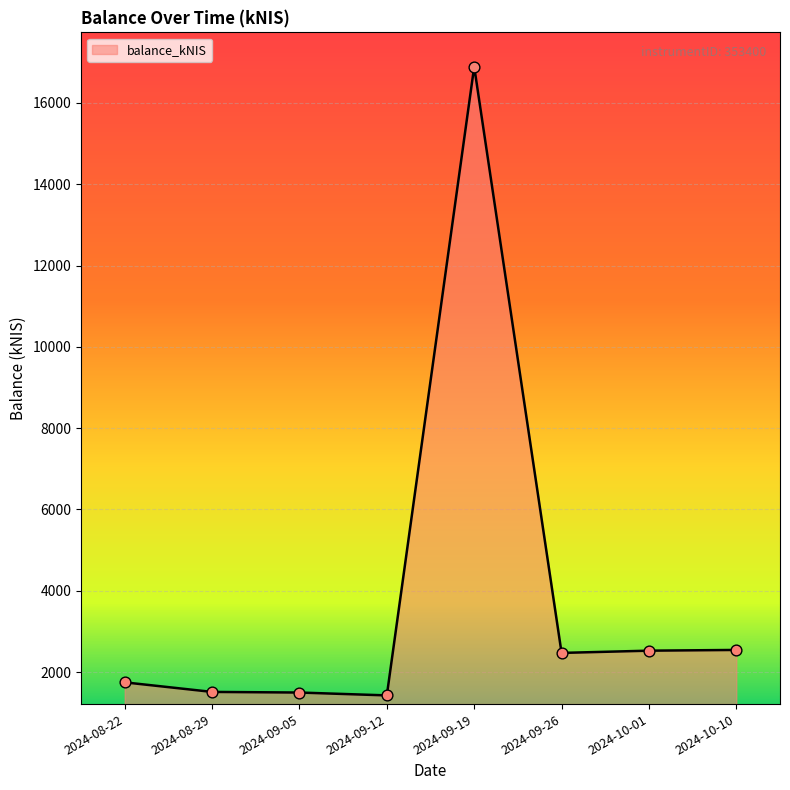

Between 2024-08-22 and 2024-08-29, which is larger?

2024-08-22